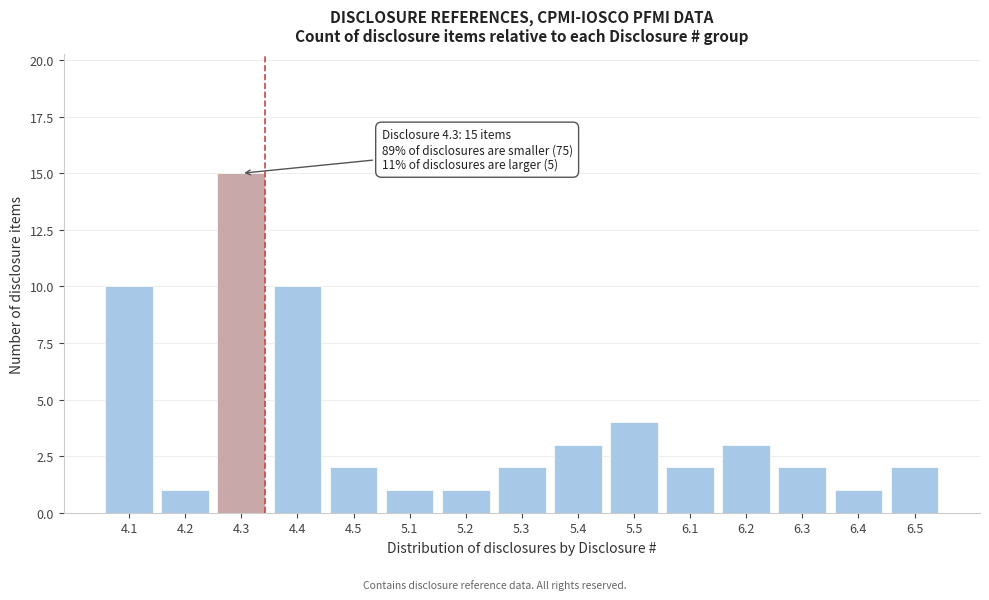

Reading right to left, extract all data points from this chart.

2	1	2	3	2	4	3	2	1	1	2	10	15	1	10